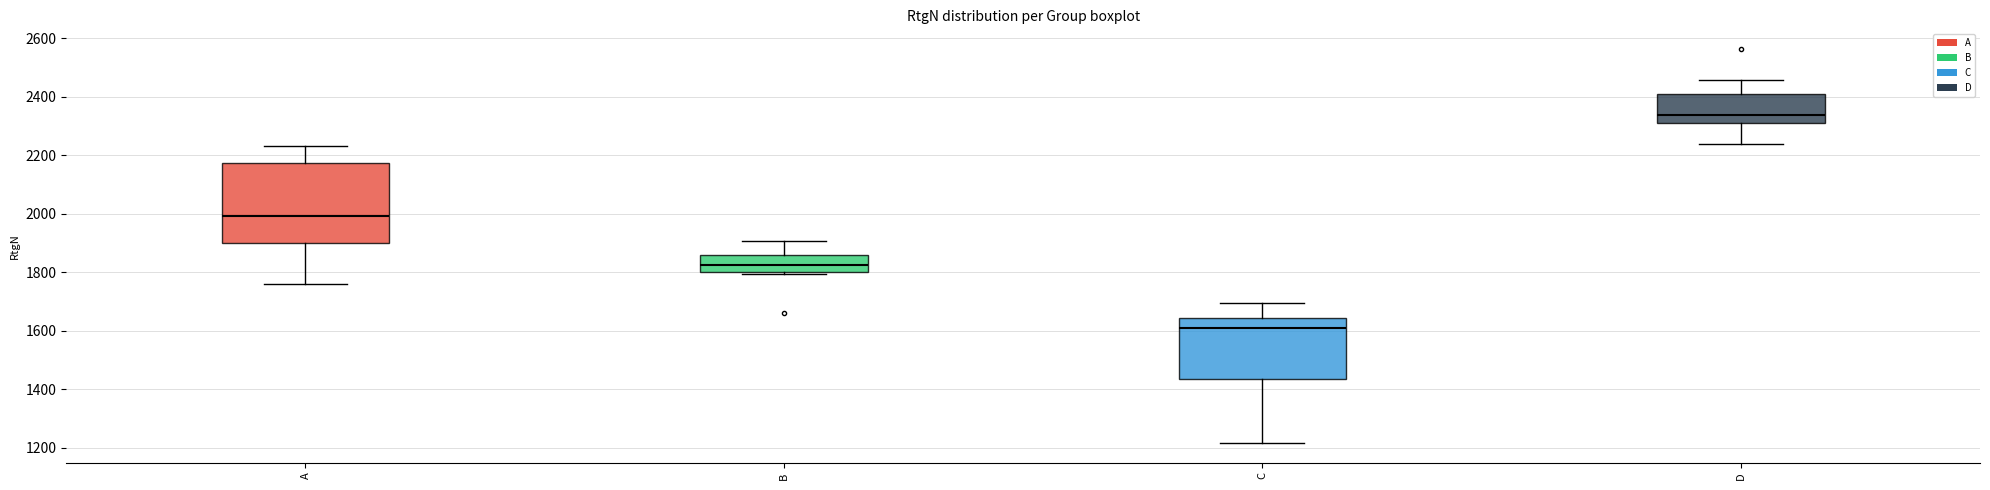

Where does the lower whisker of the box for C end on the y-axis? The values are not printed on the chart, so give them approximately, as read against the axis.

1220